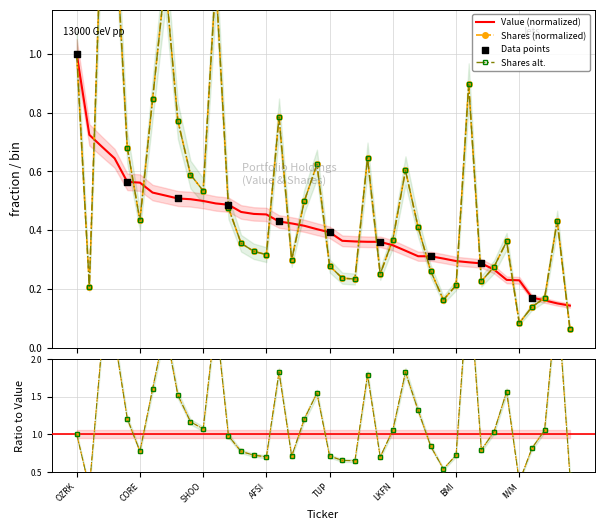

Which series has the largest Y range (max minus min)?

Shares